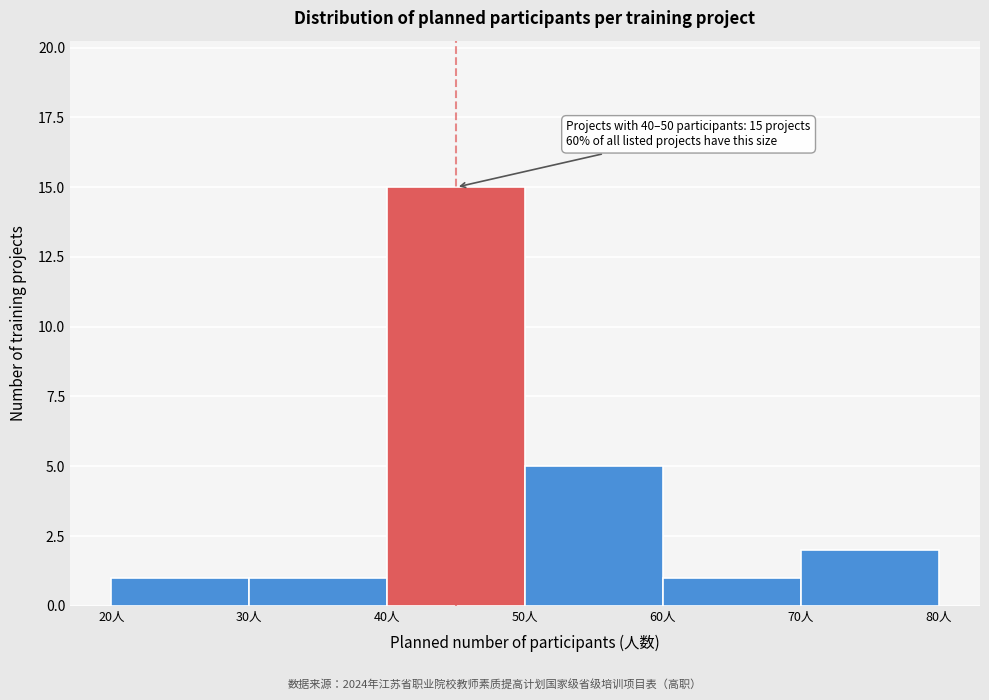

Which range on the x-axis has the tallest bar?

40 to 50